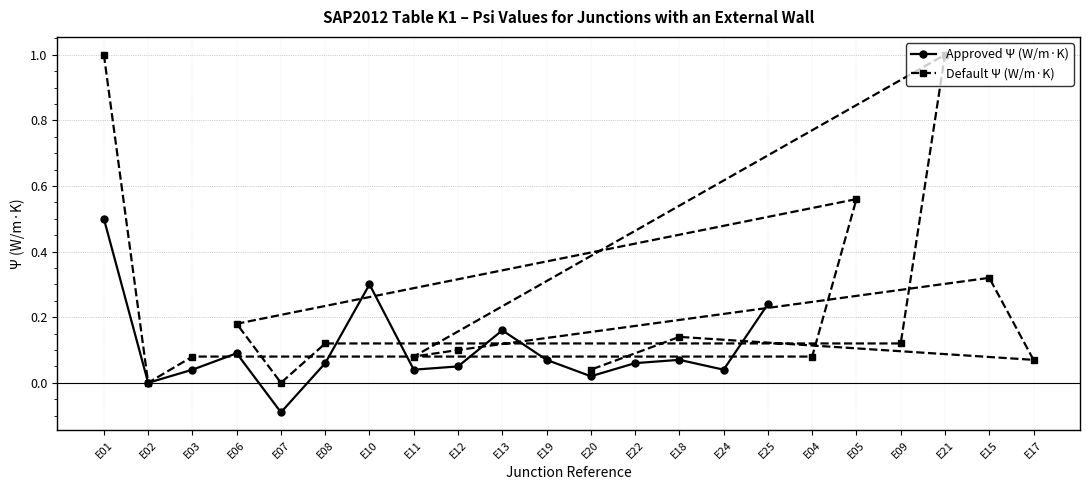

Which has a higher value, E12 or E18?

E18